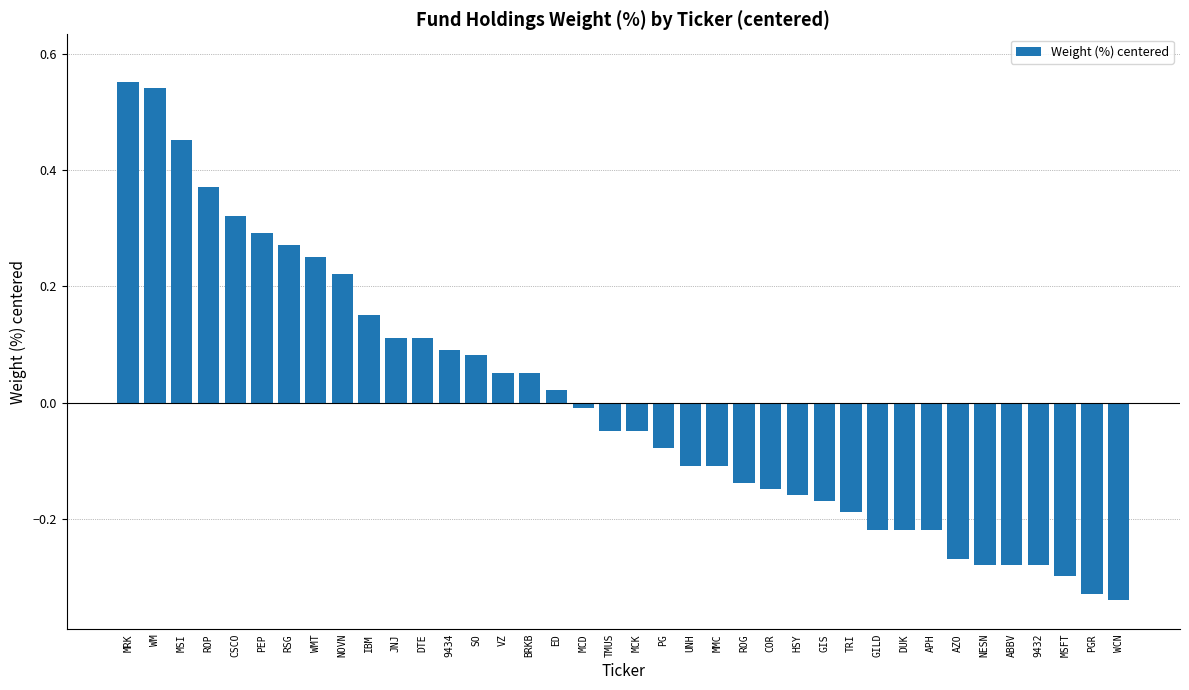

Which has a higher value, GIS or VZ?

VZ